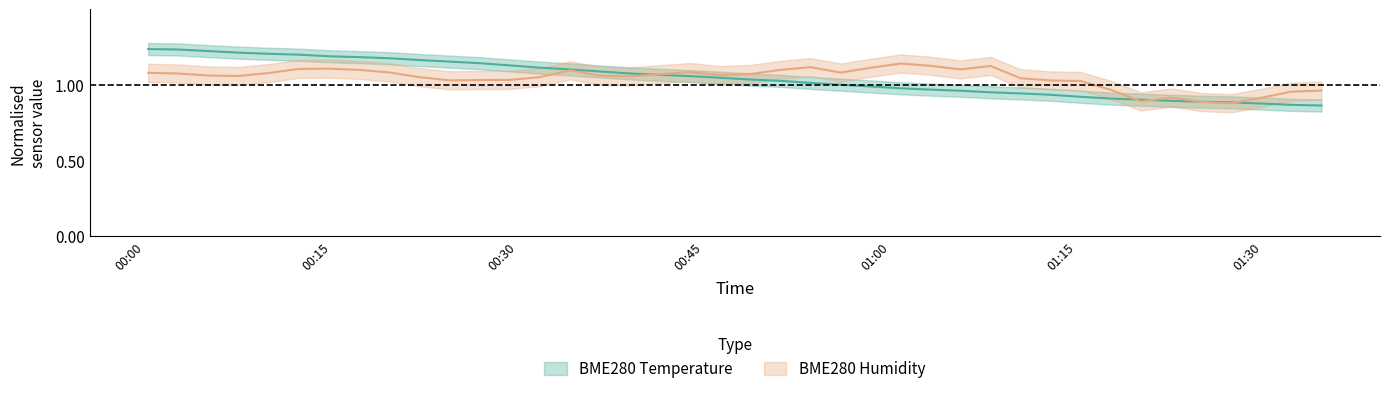

Which category has the lowest value across all series?

2021/06/13 01:34:43